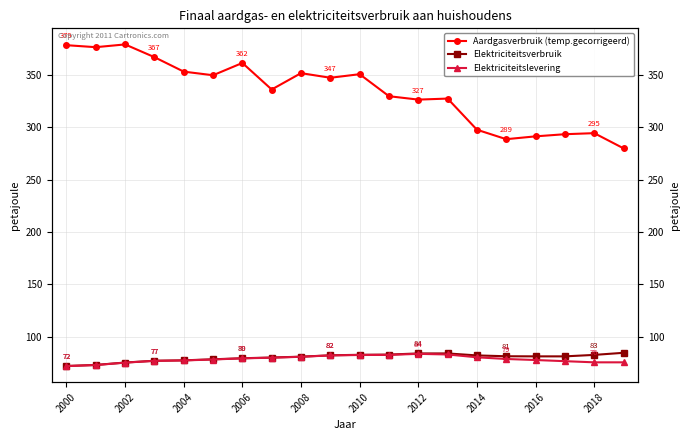

What is the difference between the maximum and minimum values in the Elektriciteitsverbruik series?

12.6